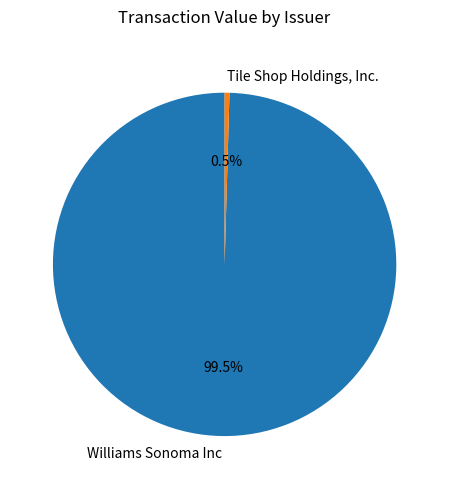

What is the total percentage of Williams Sonoma Inc and Tile Shop Holdings, Inc.?

100.0%